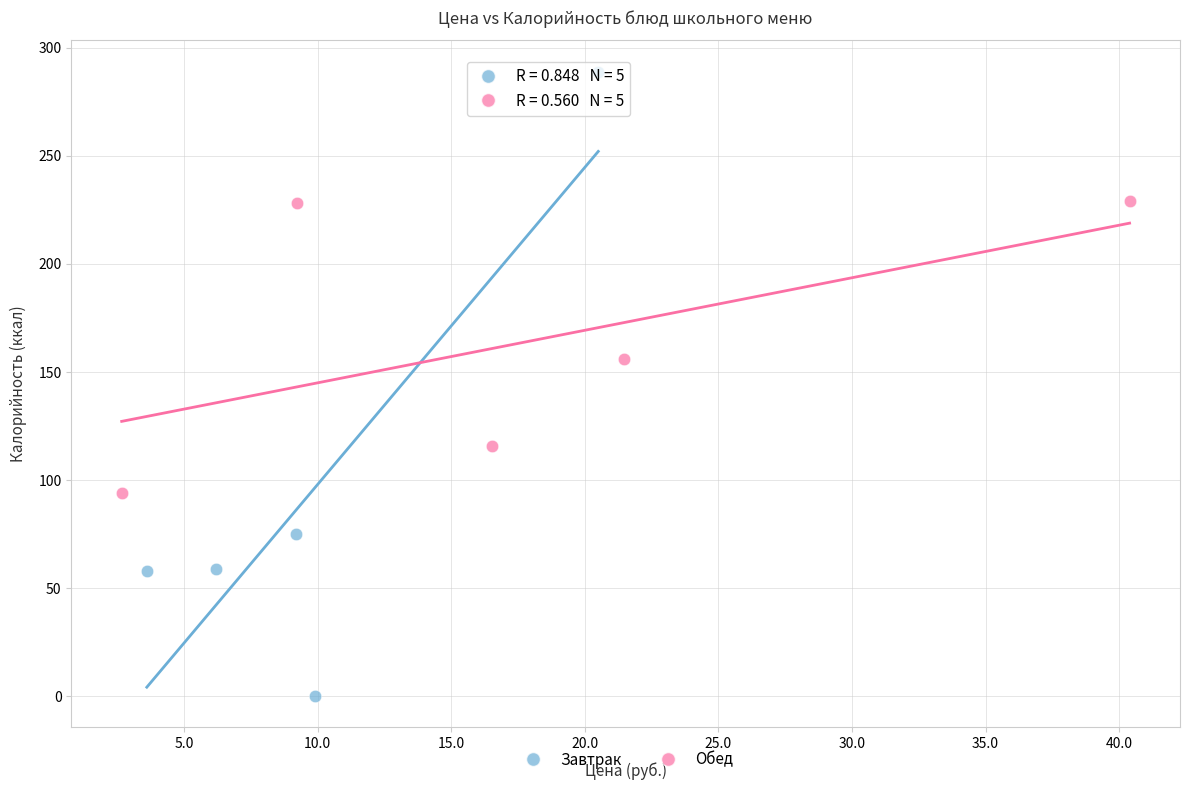

Which series has the widest spread of Y values?

Завтрак